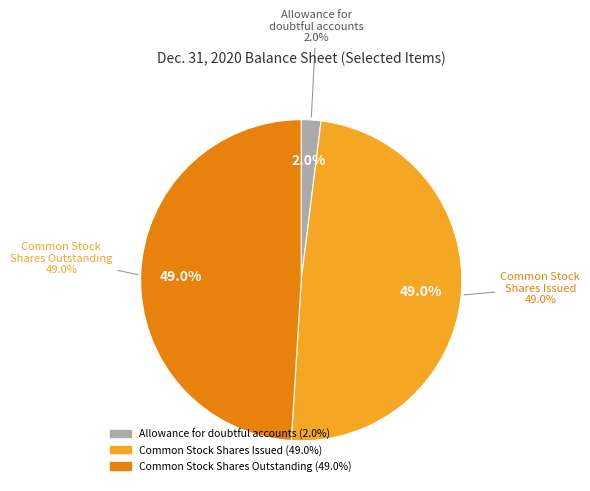

Combined, do Common Stock Shares Outstanding 2020 and Common Stock Shares Issued 2020 account for over 50%?

Yes